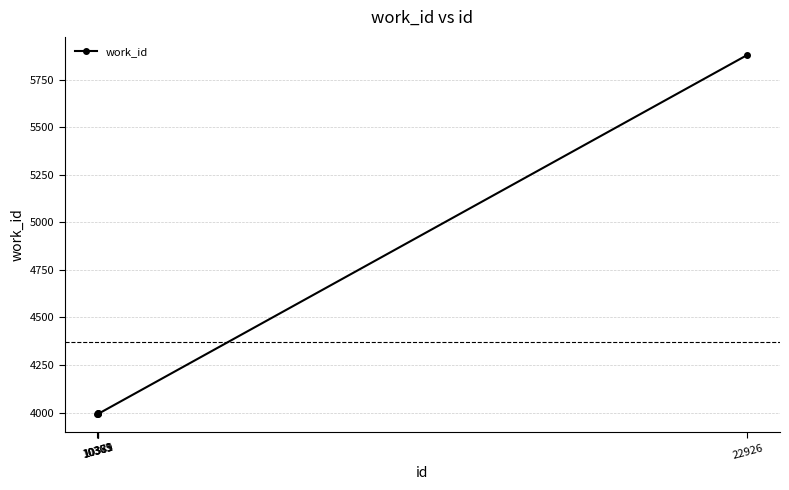

At which label is the value closest to 4935?

10381